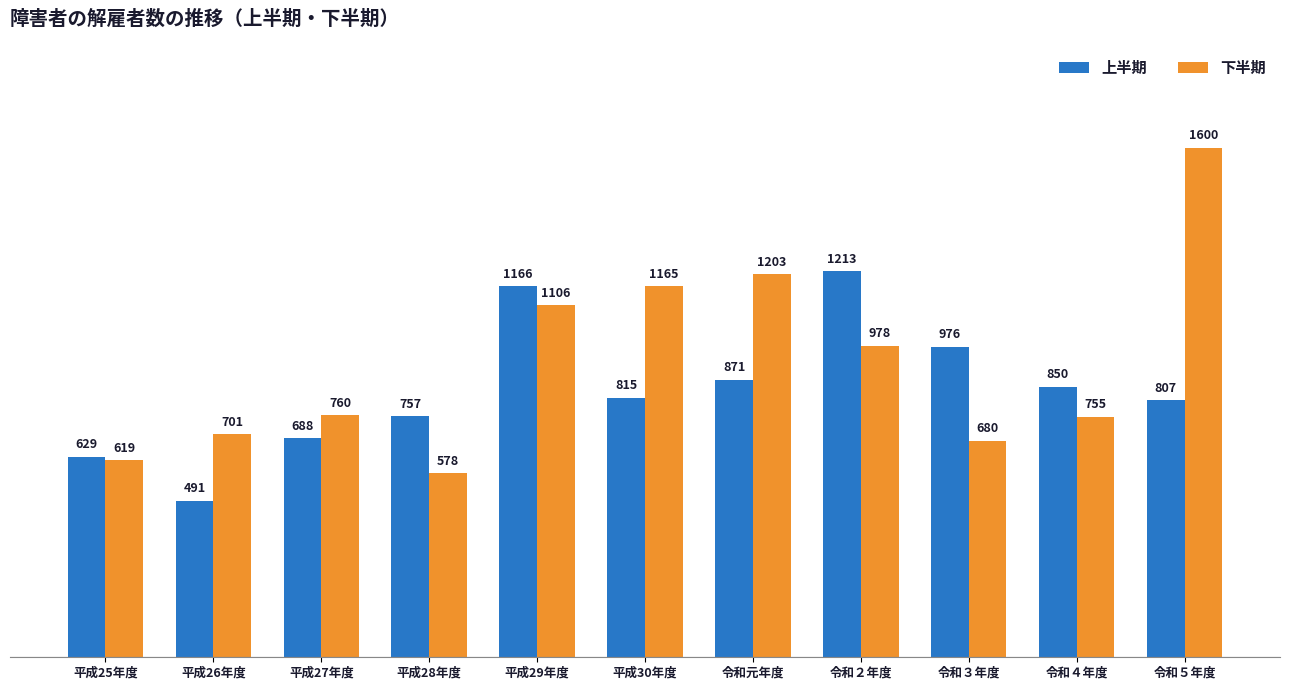

Are the bars grouped side by side (vs. stacked)?

Yes